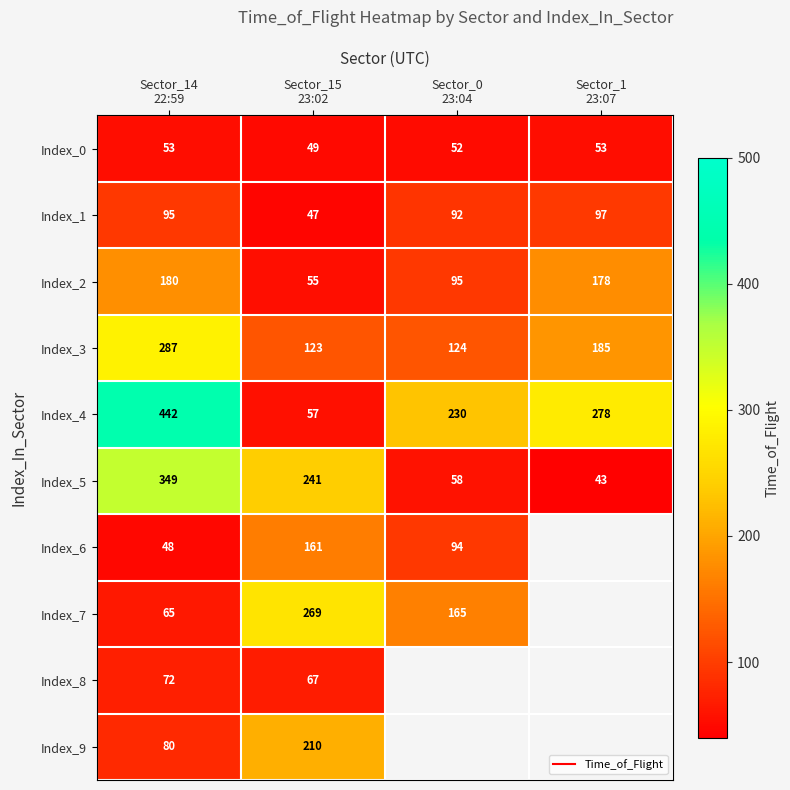

Which label corresponds to the smallest value in the chart?

Sector_1
23:07